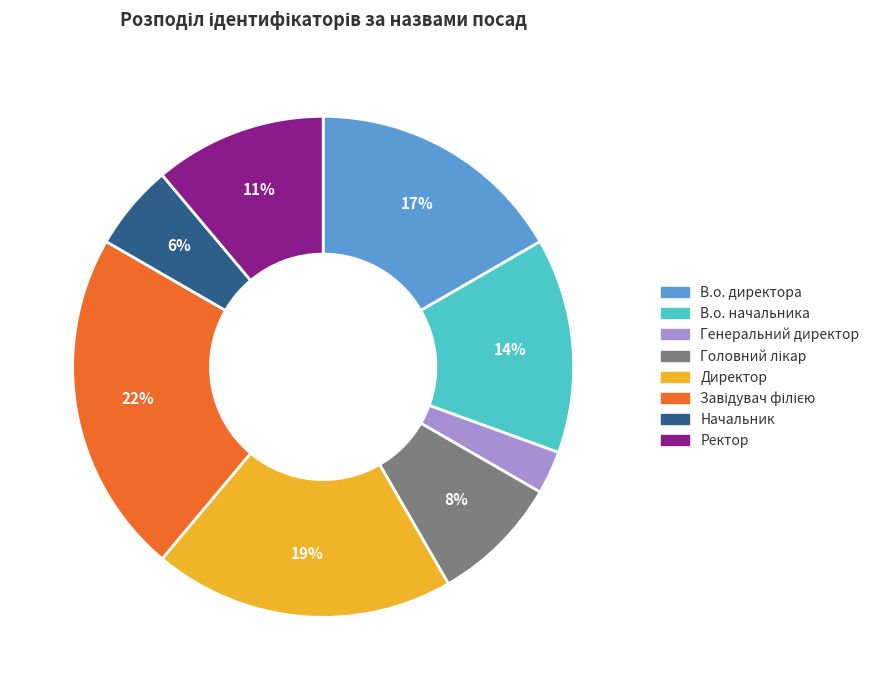

True or false: В.о. начальника accounts for 5% of the total.

False